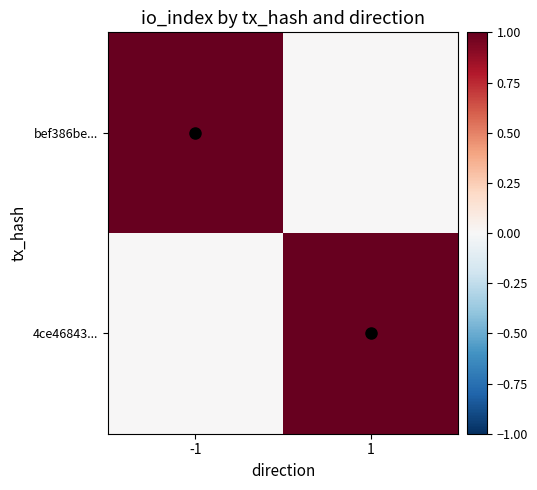

Rank the series at -1 from highest to lowest value.

bef386be..., 4ce46843...